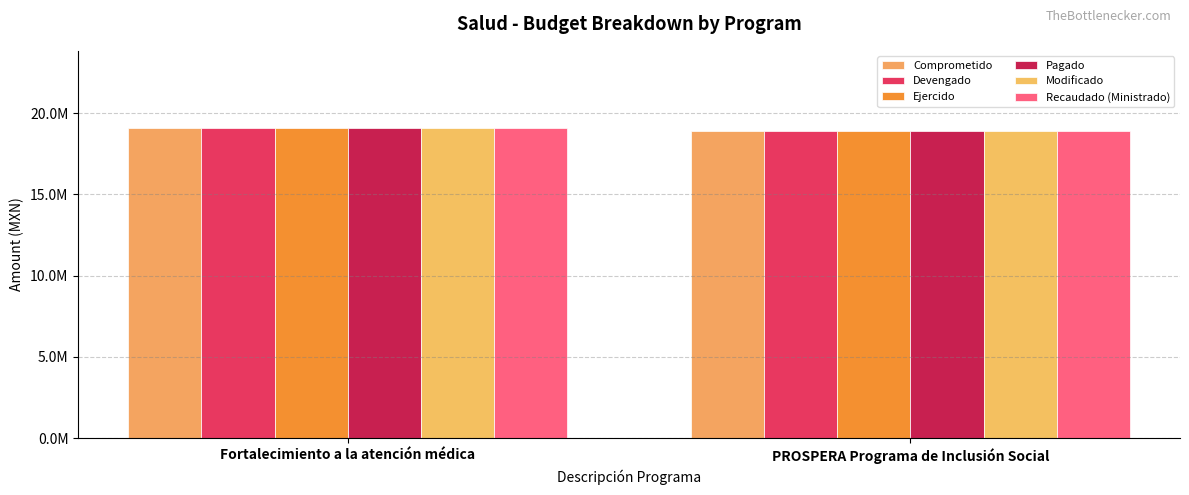

Does the chart contain any negative values?

No